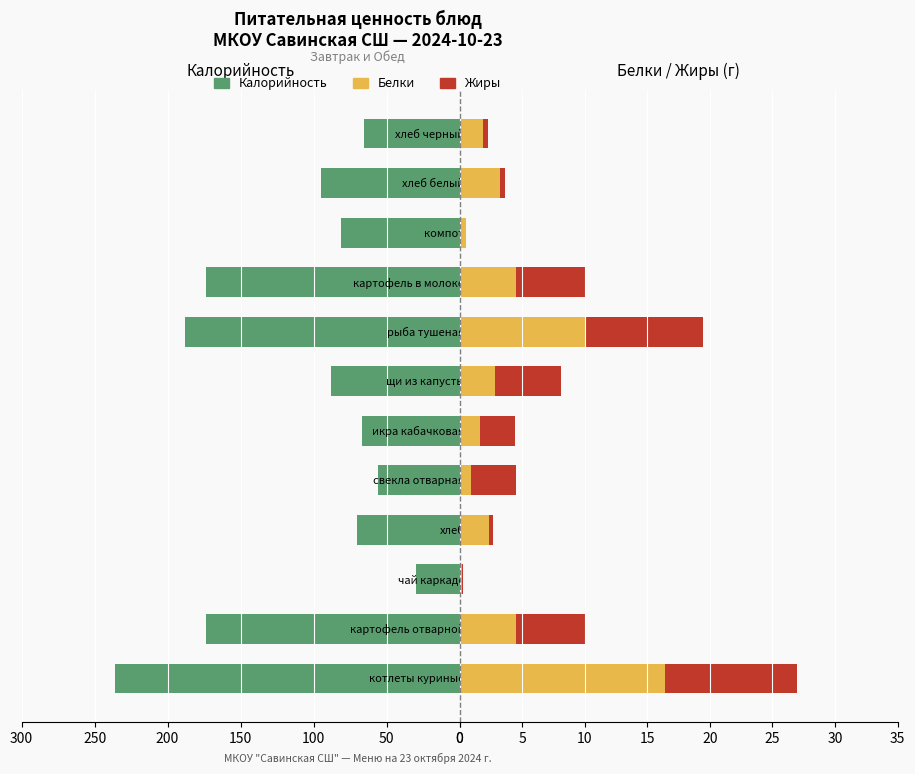

What is the average value of the Калорийность series?

110.3